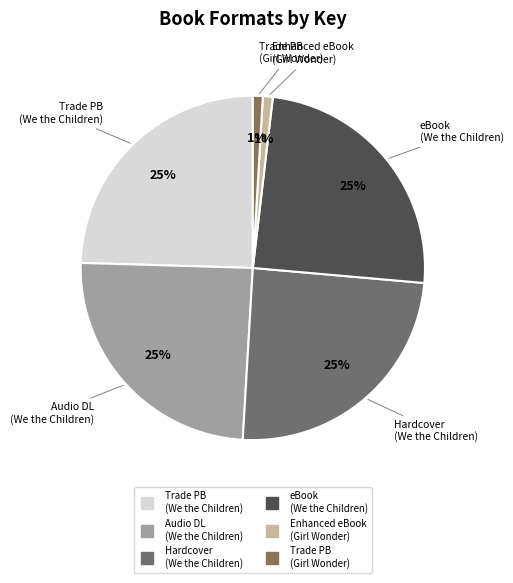

Count the number of slices in the pie.

6